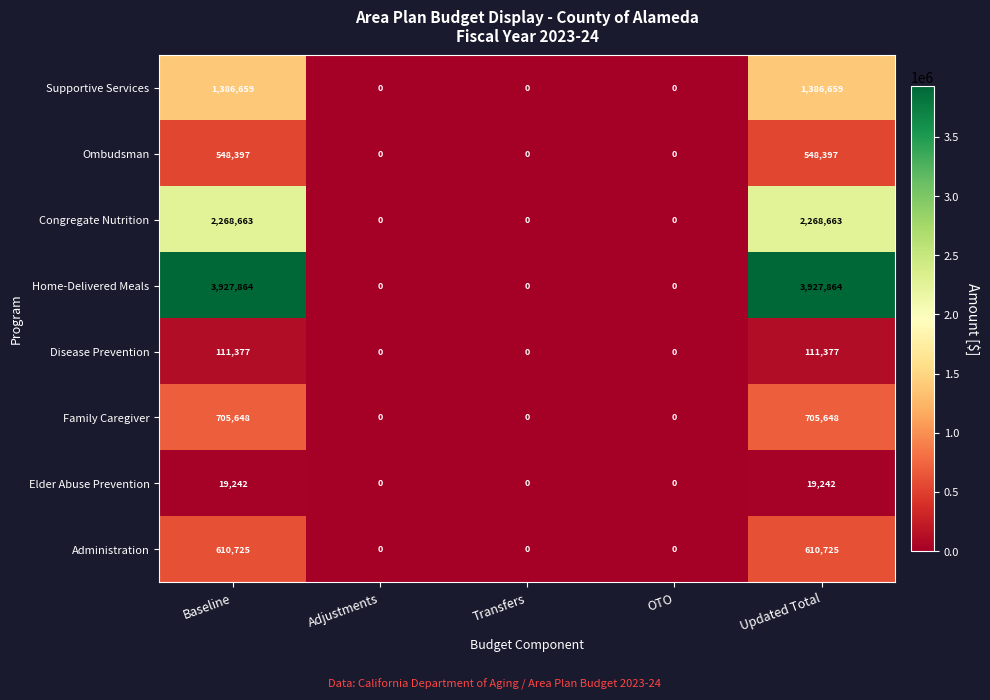

What is the sum of the Supportive Services values at Baseline and Transfers?

1386659